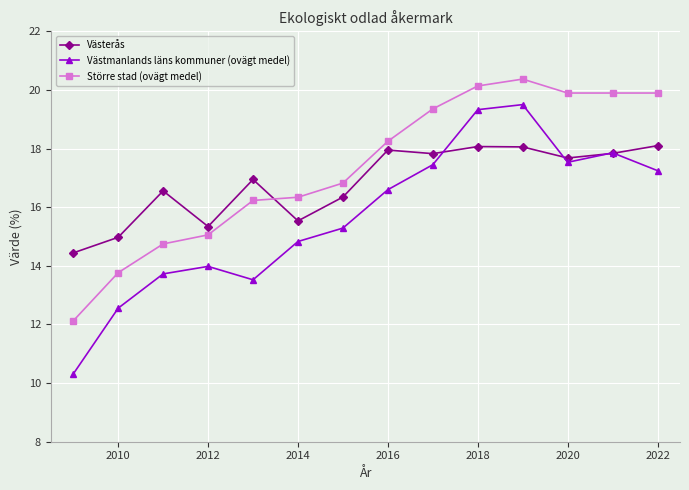

At how many categories does at least one series exceed 16?

11